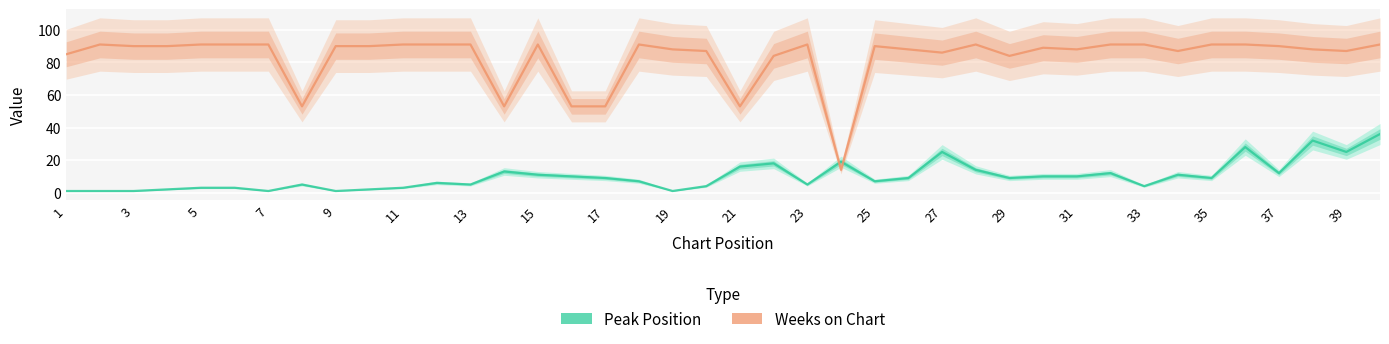

What is the total value across all series at 35?

98